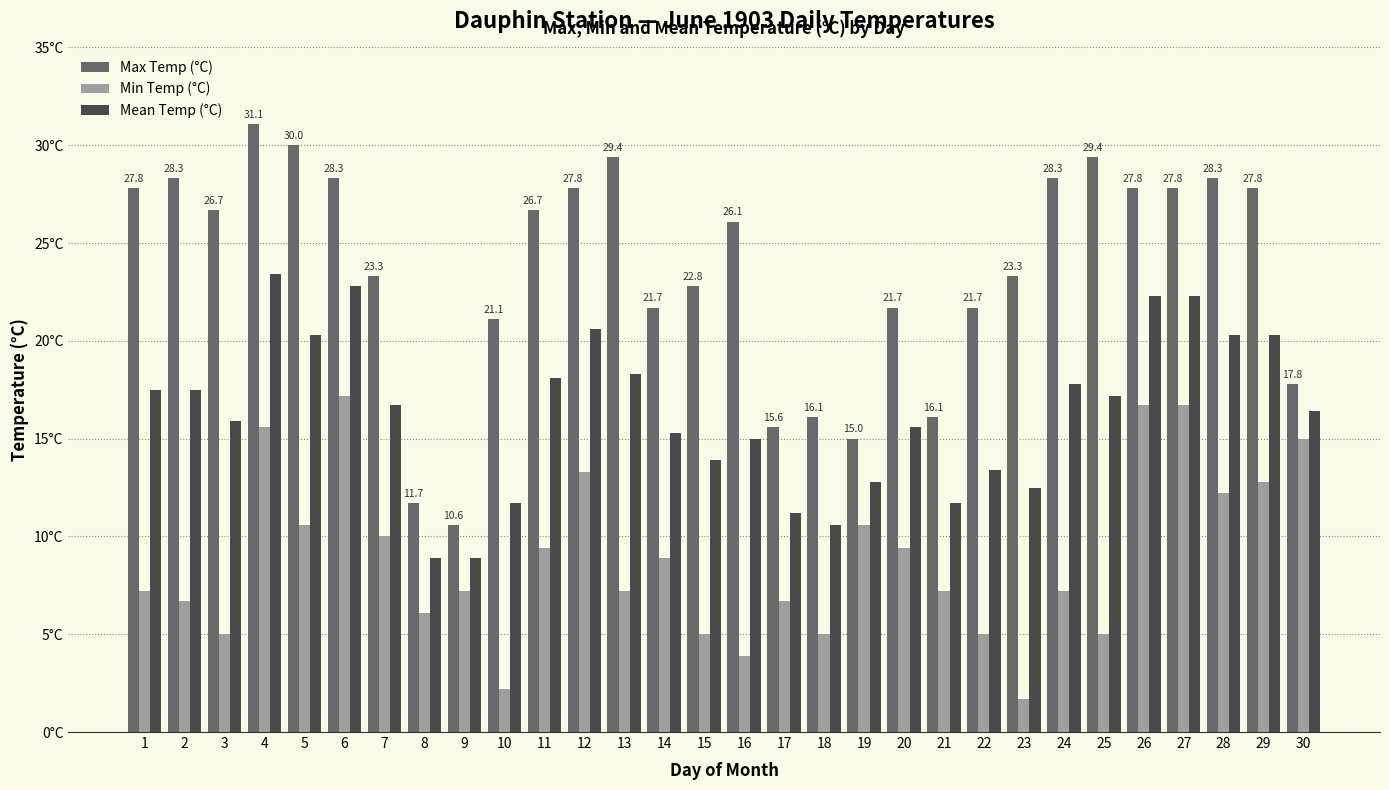

Are the bars horizontal?

No